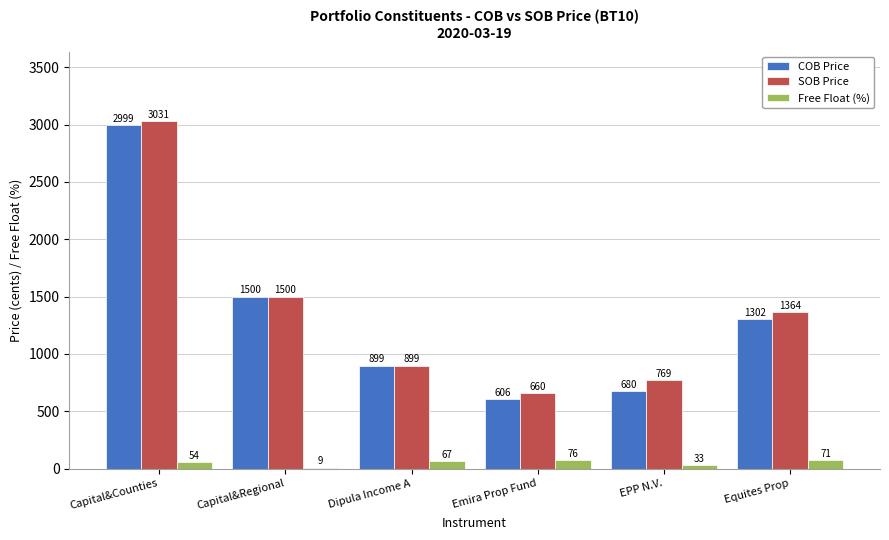

At which label is Free Float (%) closest to 42?

EPP N.V.